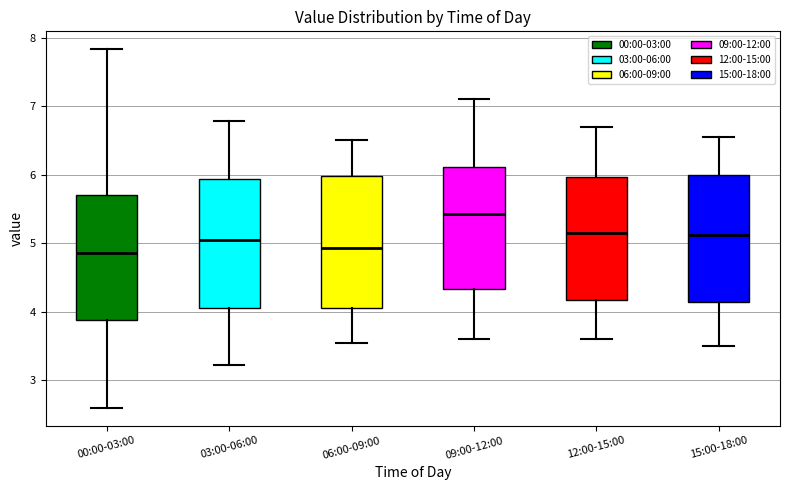

Reading left to right, transcribe this box plot: for each box, give where its median line is, the range the box spans, and where its two whiskers end, as read against the y-axis. The values are not printed on the chart, so give them approximately, as read against the axis.

00:00-03:00: median 4.9, box 3.9 to 5.7, whiskers 2.6 to 7.8
03:00-06:00: median 5.1, box 4.1 to 5.9, whiskers 3.2 to 6.8
06:00-09:00: median 4.9, box 4.1 to 6.0, whiskers 3.6 to 6.5
09:00-12:00: median 5.4, box 4.3 to 6.1, whiskers 3.6 to 7.1
12:00-15:00: median 5.2, box 4.2 to 6.0, whiskers 3.6 to 6.7
15:00-18:00: median 5.1, box 4.1 to 6.0, whiskers 3.5 to 6.6